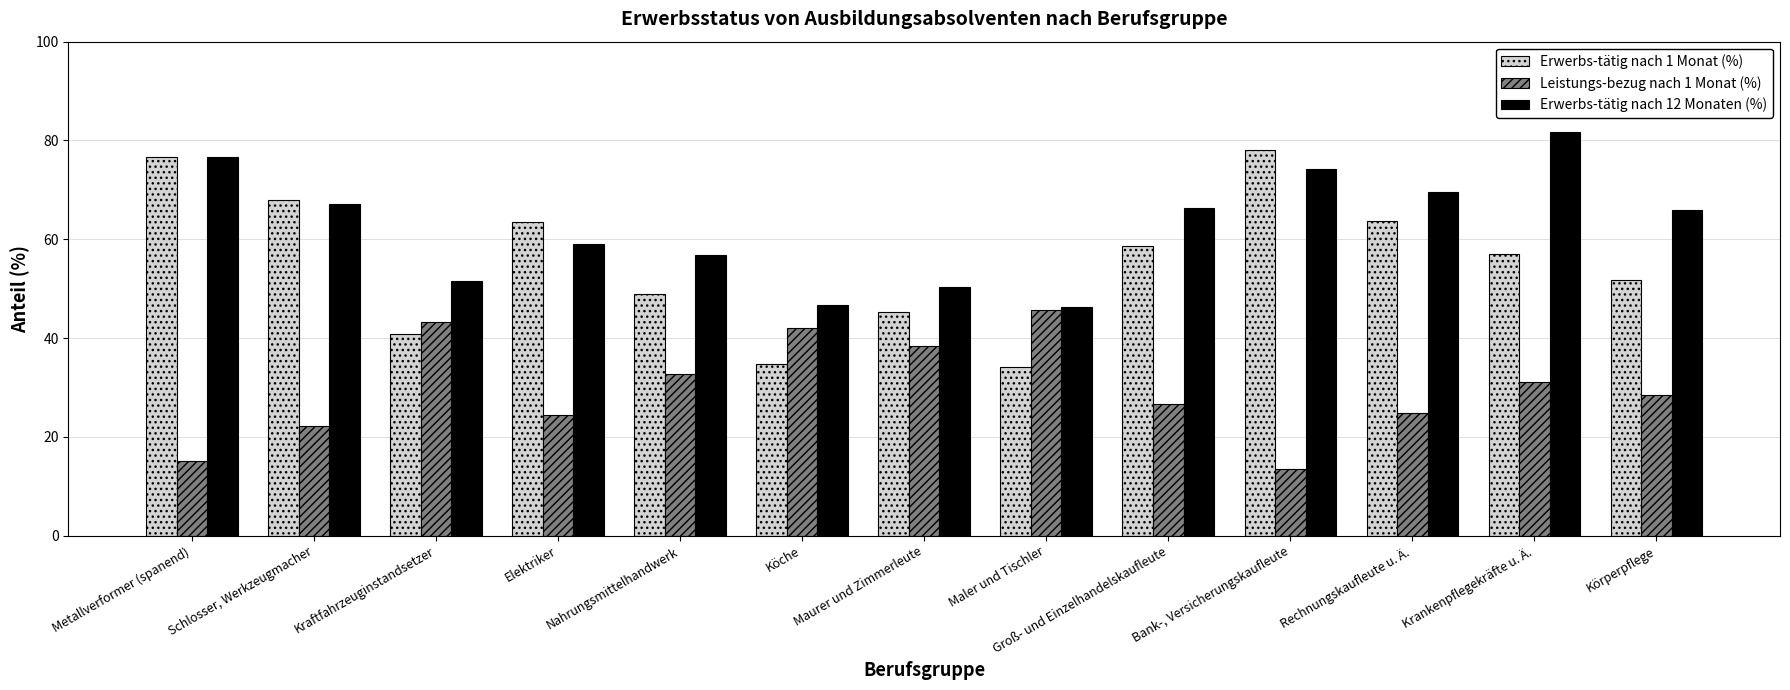

List the labels in order of Erwerbs-tätig nach 1 Monat (%) value, largest first.

Bank-, Versicherungskaufleute, Metallverformer (spanend), Schlosser, Werkzeugmacher, Rechnungskaufleute u. Ä., Elektriker, Groß- und Einzelhandelskaufleute, Krankenpflegekräfte u. Ä., Körperpflege, Nahrungsmittelhandwerk, Maurer und Zimmerleute, Kraftfahrzeuginstandsetzer, Köche, Maler und Tischler